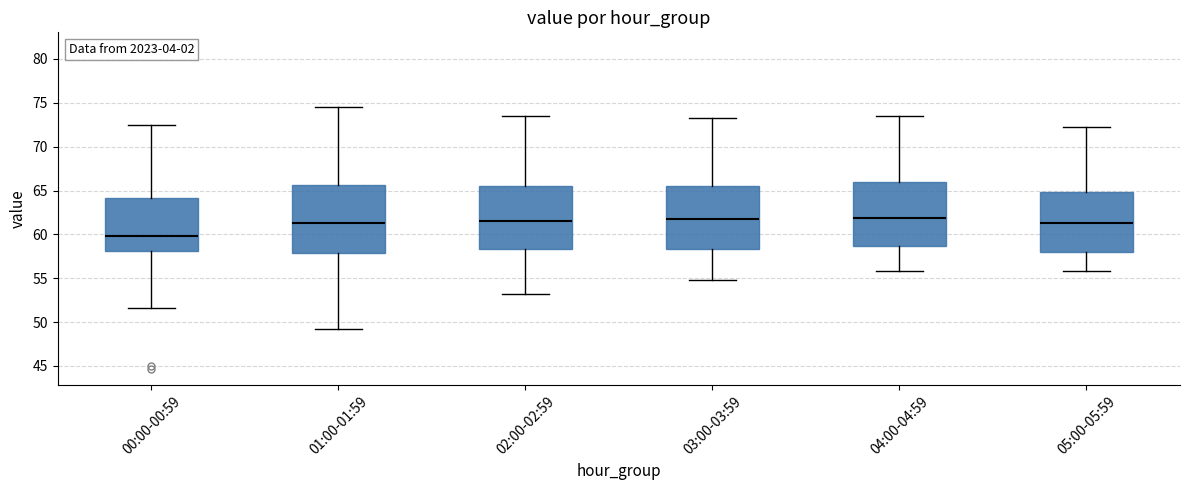

Reading left to right, read every box against the y-axis: the position of its median line, the range the box covers, and the ends of its whiskers. The values are not printed on the chart, so give them approximately, as read against the axis.

00:00-00:59: median 60.0, box 58.0 to 64.0, whiskers 51.5 to 72.5
01:00-01:59: median 61.5, box 58.0 to 65.5, whiskers 49.0 to 74.5
02:00-02:59: median 61.5, box 58.5 to 65.5, whiskers 53.0 to 73.5
03:00-03:59: median 61.5, box 58.5 to 65.5, whiskers 55.0 to 73.0
04:00-04:59: median 62.0, box 58.5 to 66.0, whiskers 56.0 to 73.5
05:00-05:59: median 61.5, box 58.0 to 65.0, whiskers 56.0 to 72.0